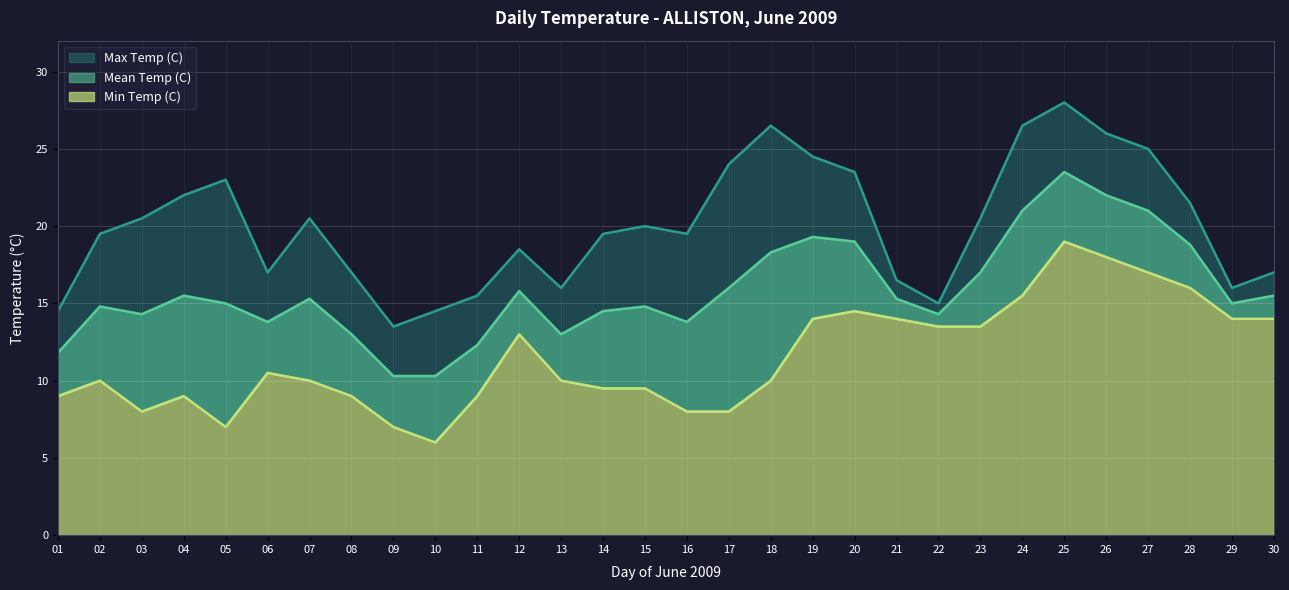

Where is the first local maximum for Max Temp (C)?

05